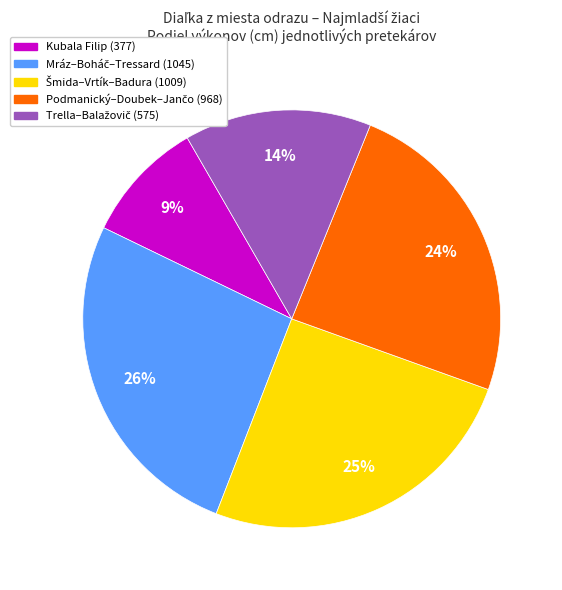

How many slices are in this pie chart?

5